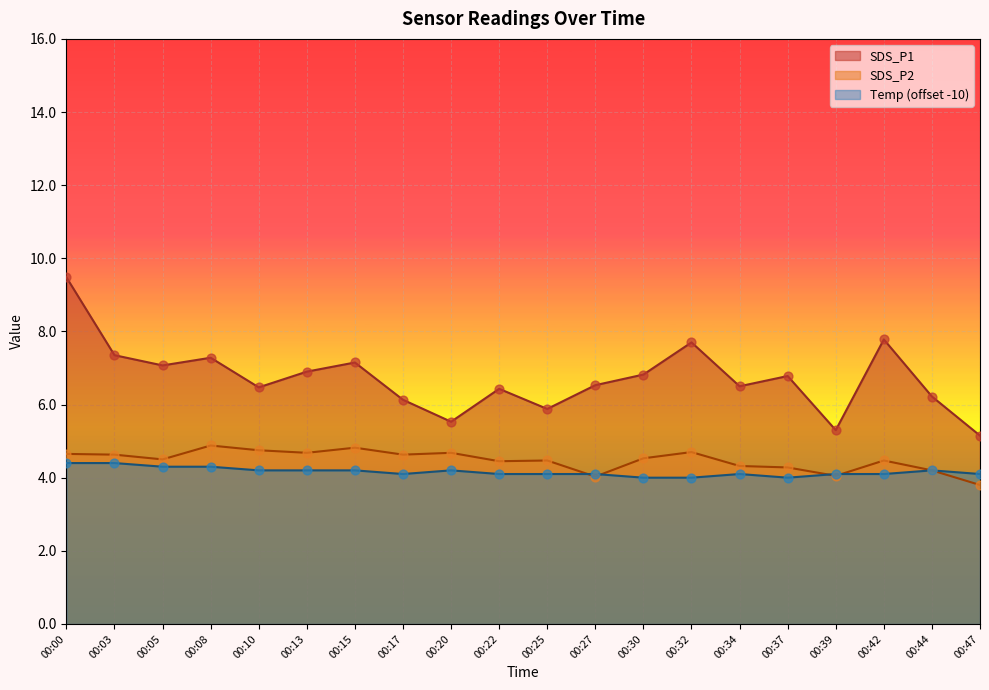

What is the total value across all series at 00:00?

18.5